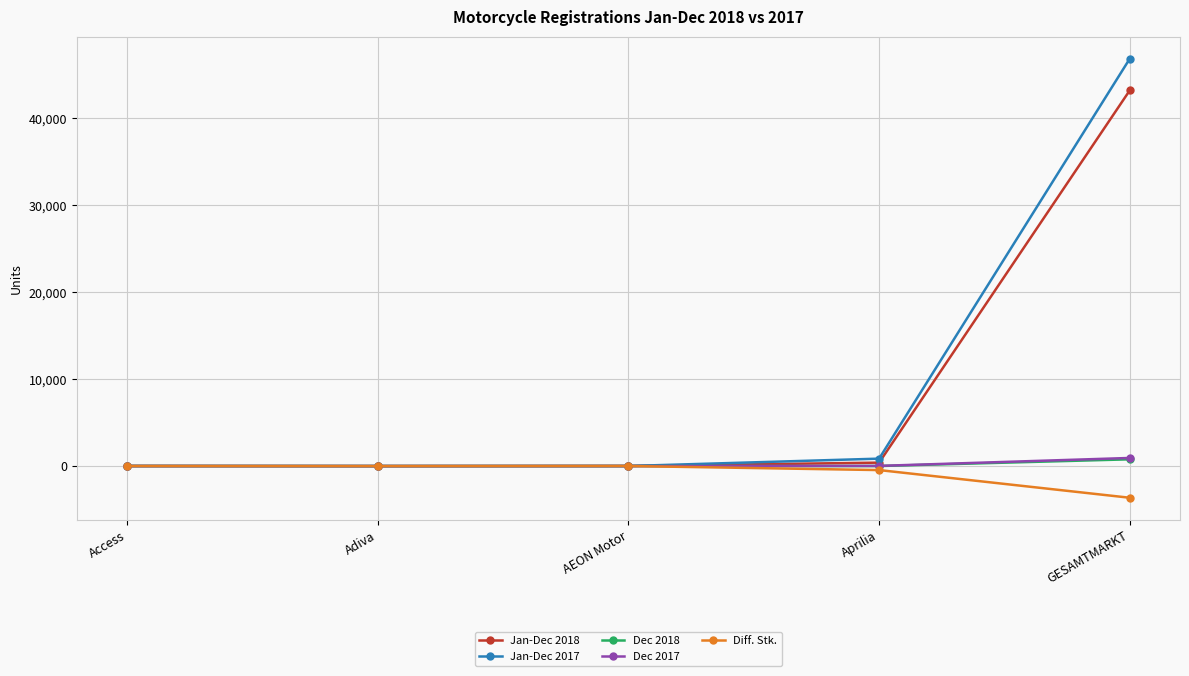

What is the value of the Dec 2018 point at the 5th from the left?

778